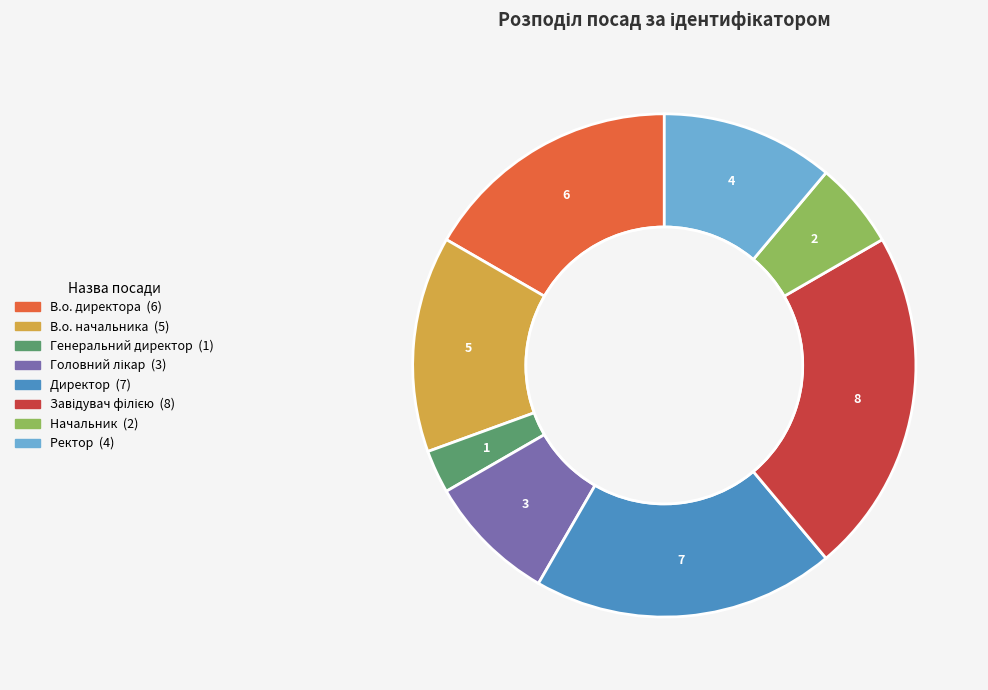

True or false: В.о. директора accounts for 17% of the total.

True